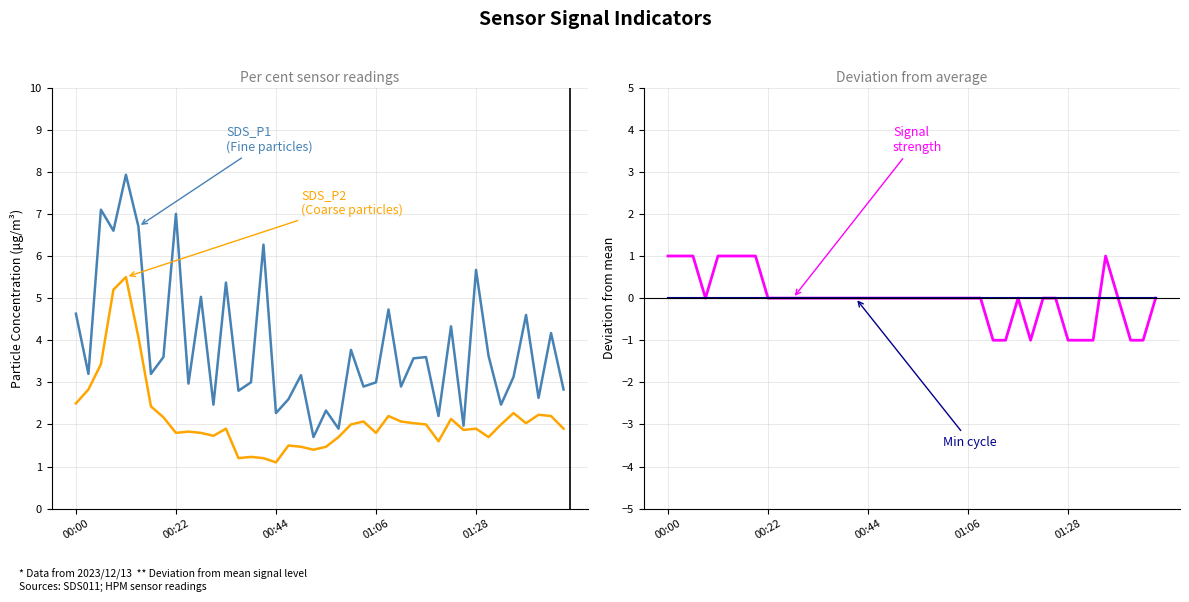

How many interior local peaks does the SDS_P2 series have?

11